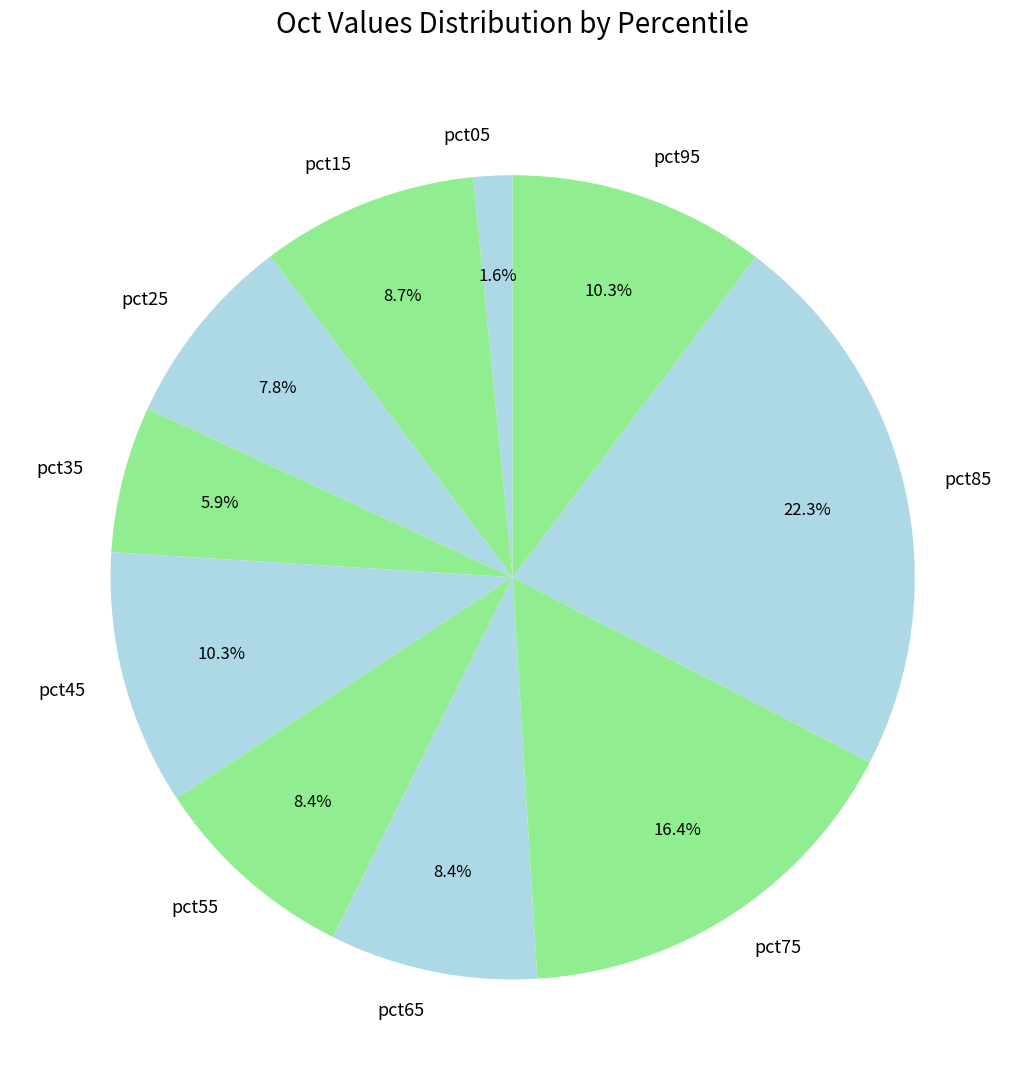

Is there any slice that represents more than half of the pie?

No